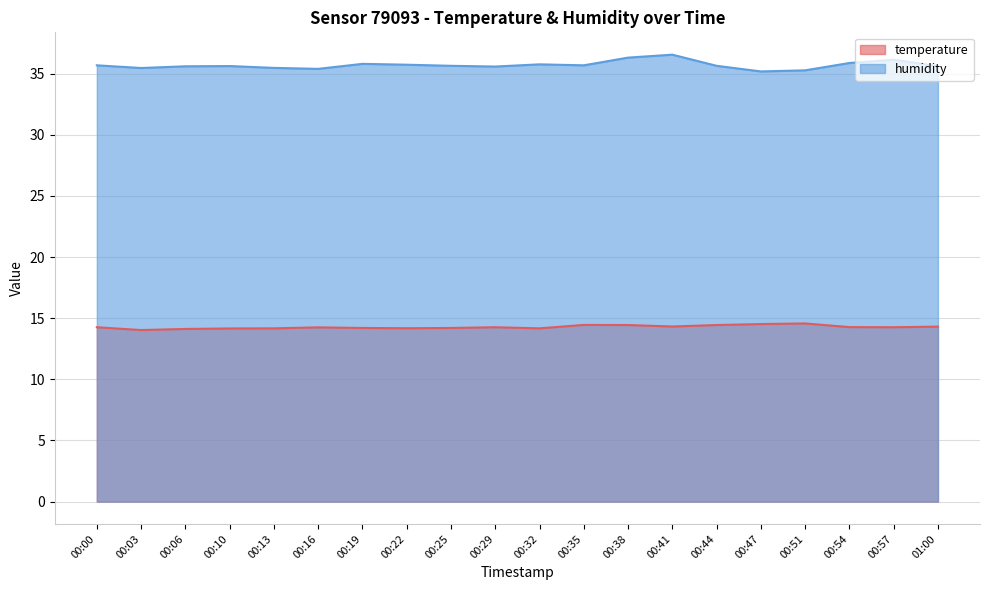

What is the total value across all series at 00:47?

49.7